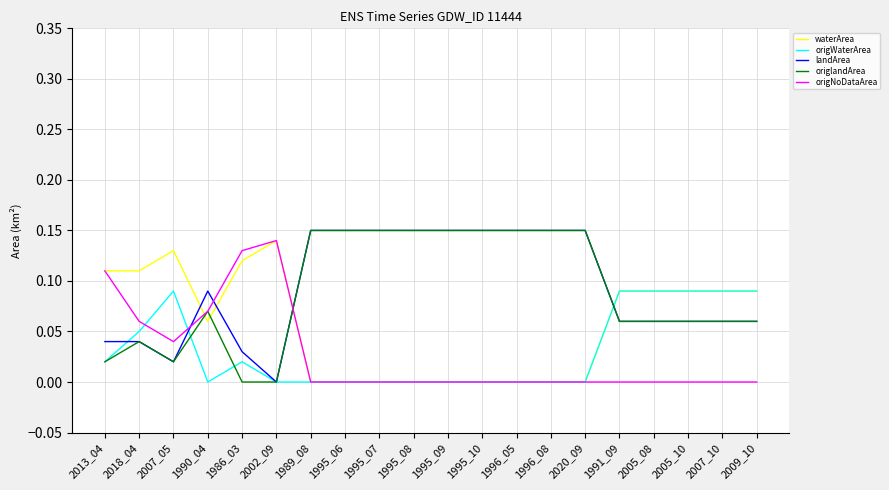

Where is the first local minimum for landArea?

2007_05